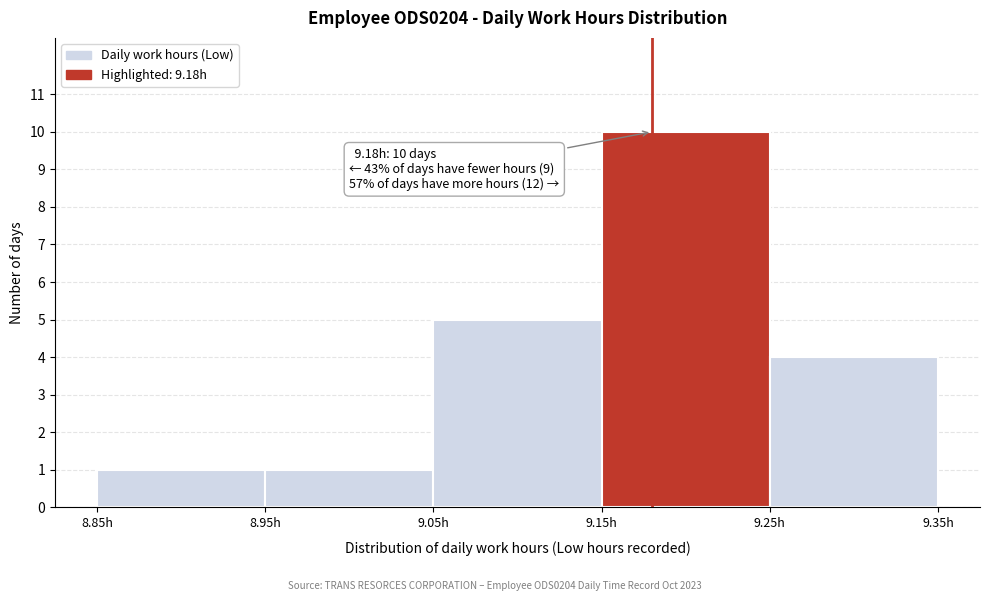

Which range on the x-axis has the tallest bar?

9.15 to 9.25